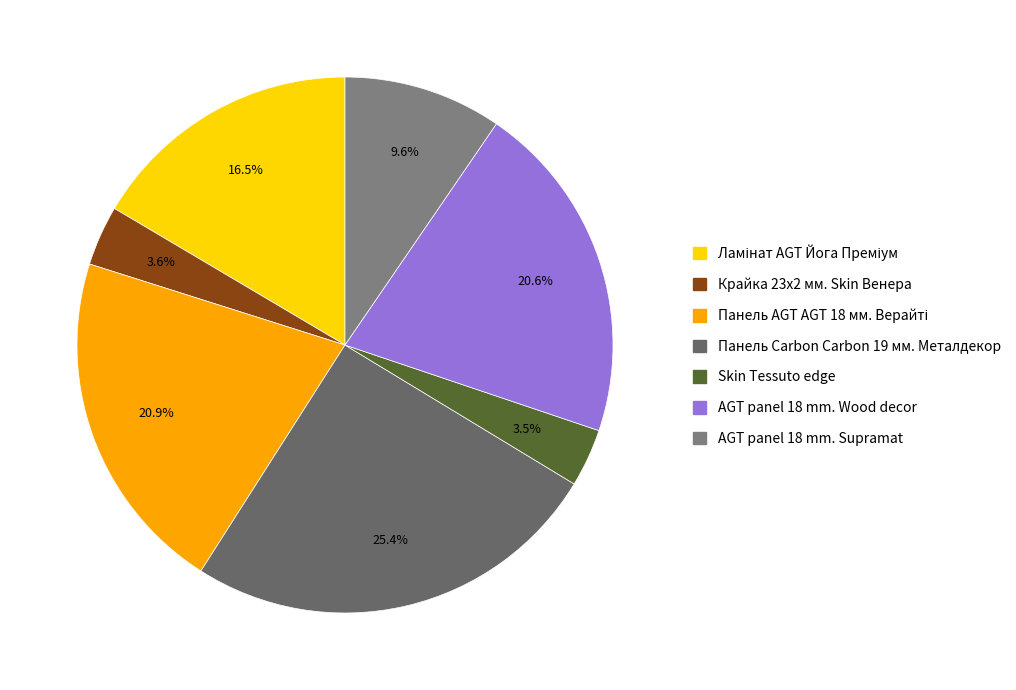

To the nearest percent, what portion does Панель Carbon Carbon 19 мм. Металдекор represent?

25%